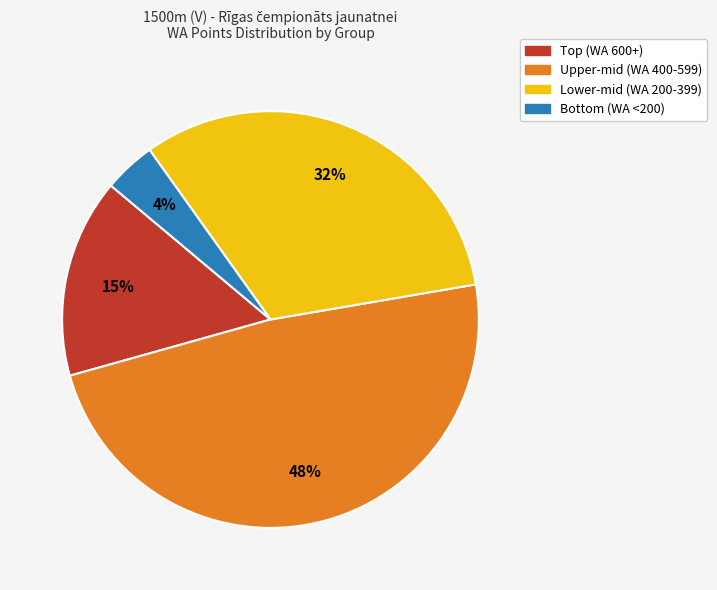

Do Upper-mid (WA 400-599) and Lower-mid (WA 200-399) together represent more than half of the pie?

Yes